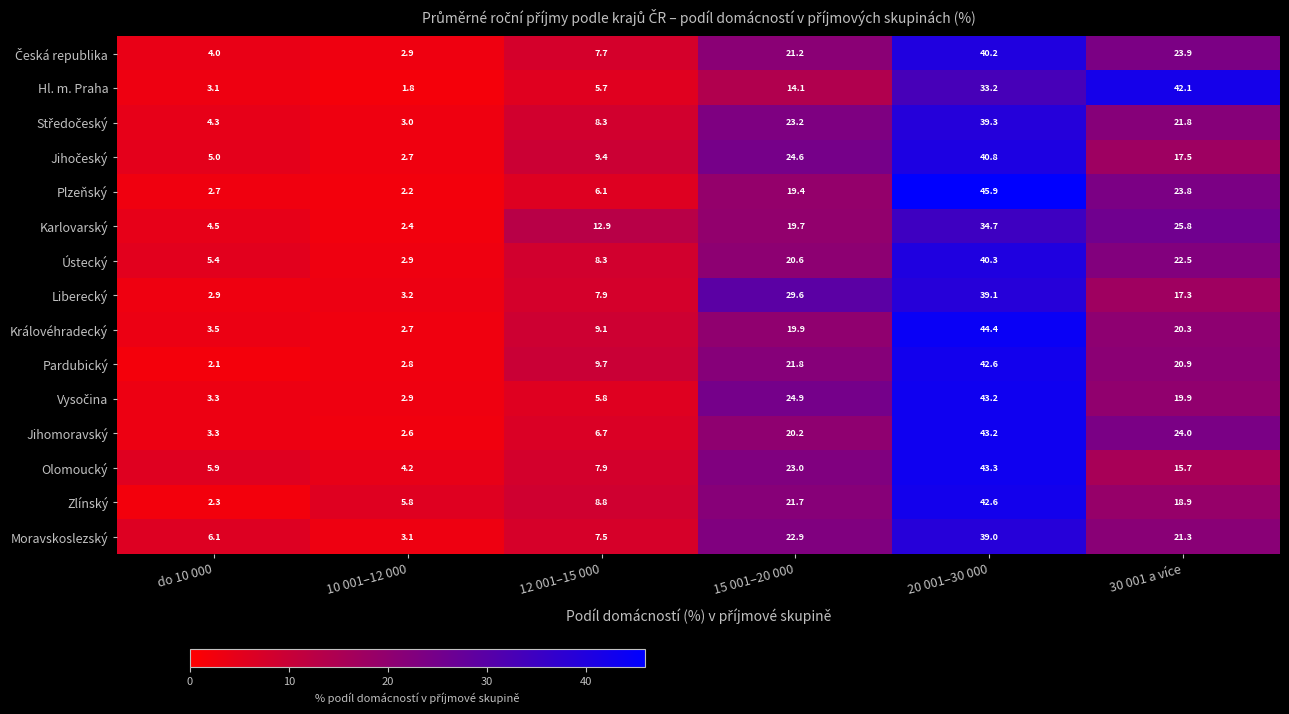

What is the difference between the highest and lowest values at do 10 000?

4.0